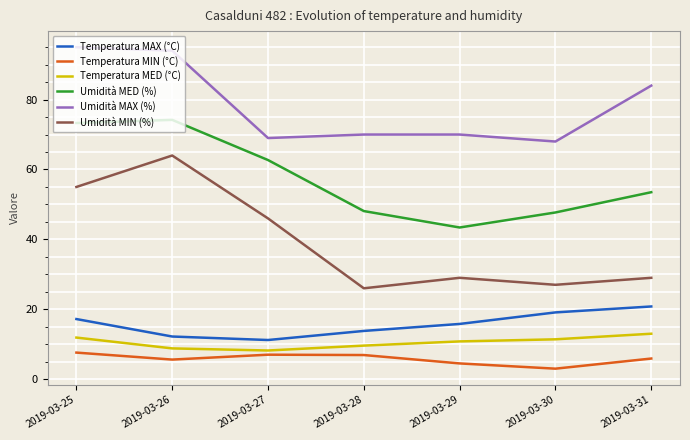

At how many categories does at least one series exceed 74?

3